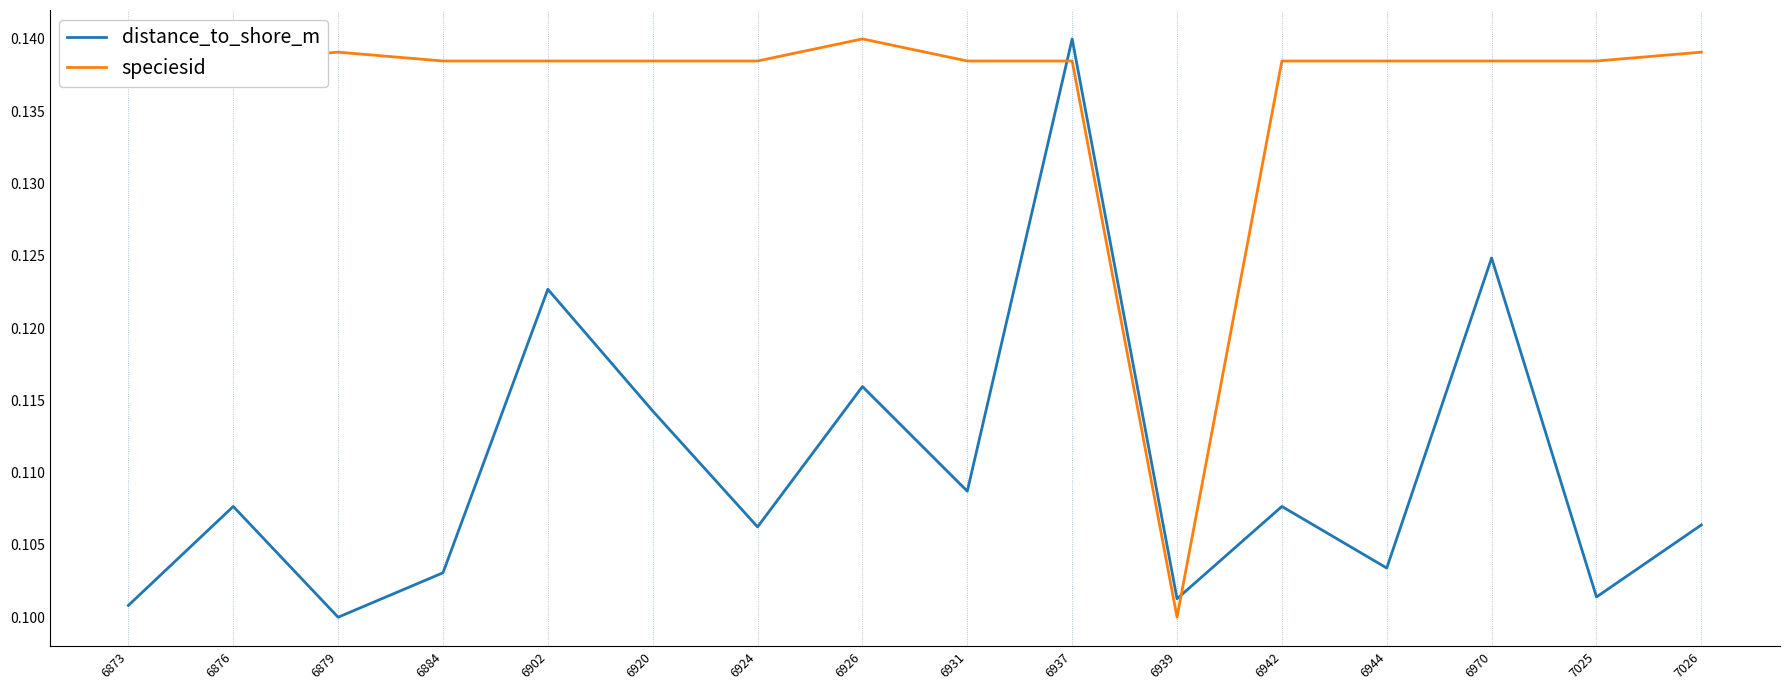

The distance_to_shore_m series shows 0.1 at 7025. True or false?

True